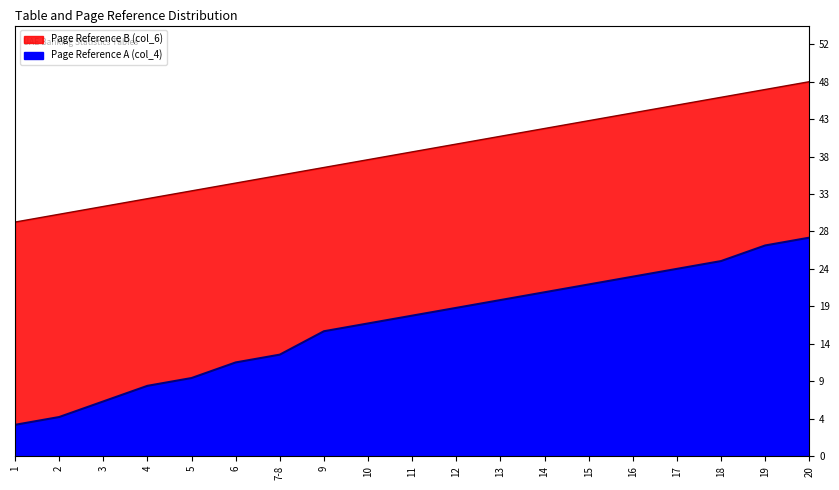

What is the lowest value of the Page Reference A (col_4) series?

4